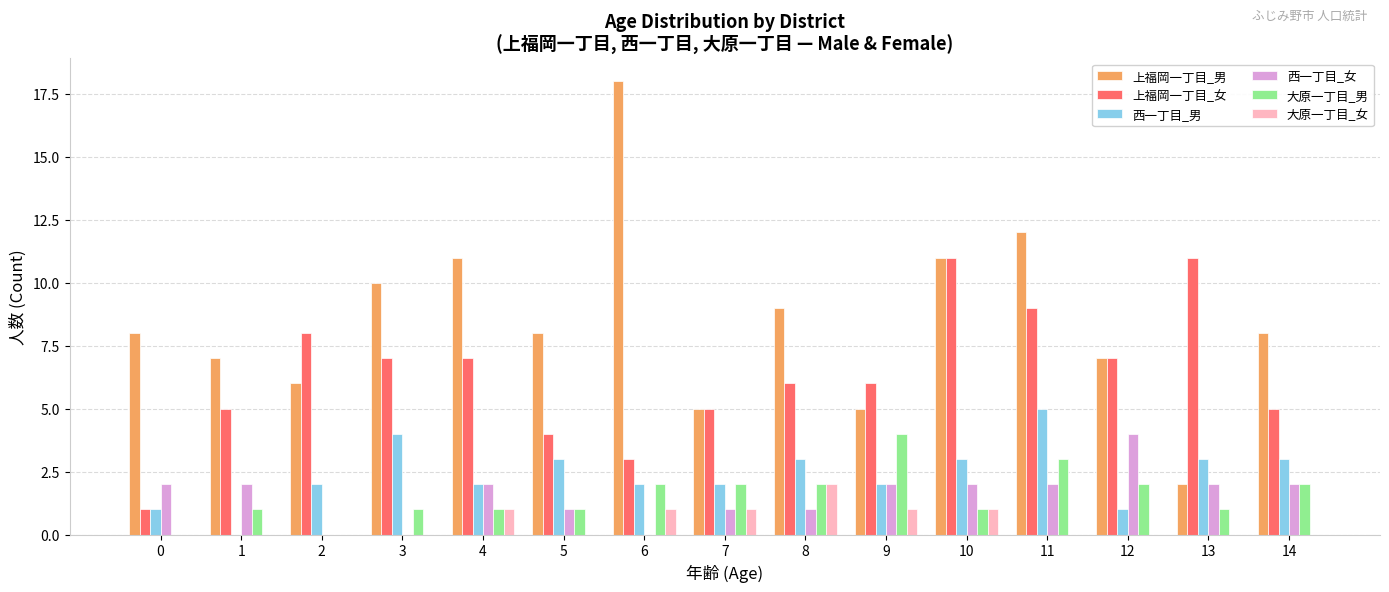

How many groups of bars are there?

15